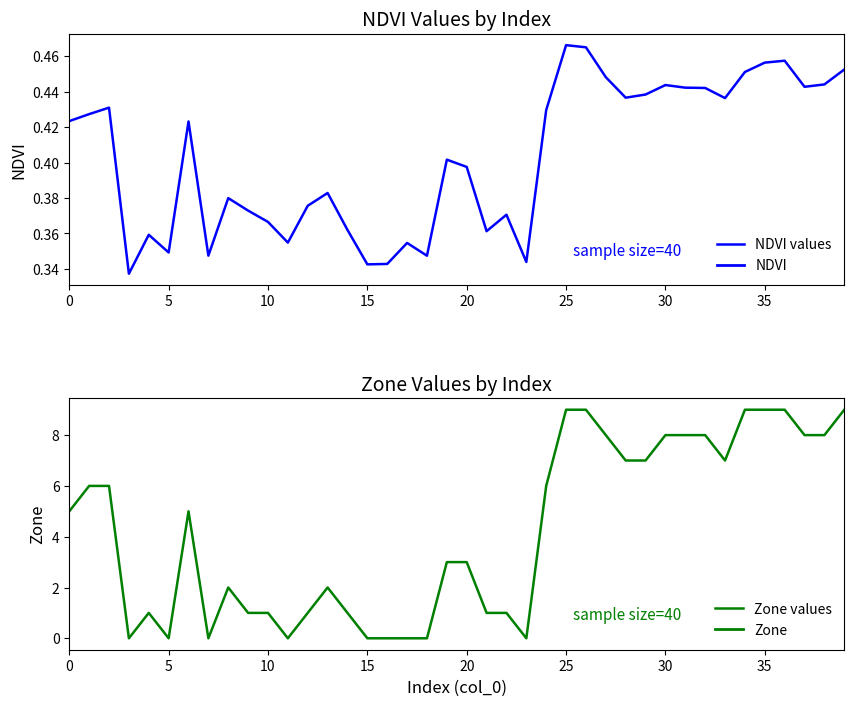

True or false: NDVI values and Zone values intersect in this chart.

True